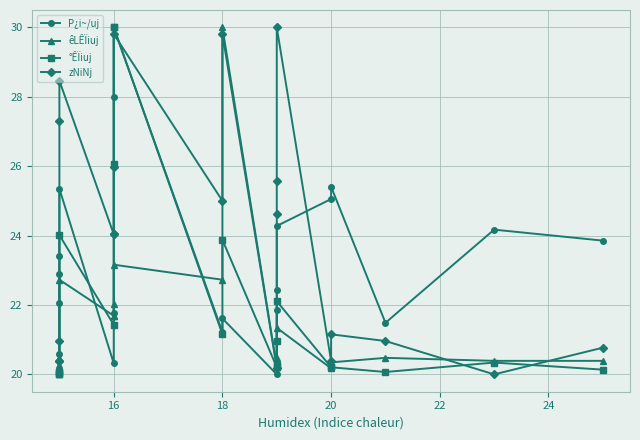

Does the chart have visible grid lines?

Yes